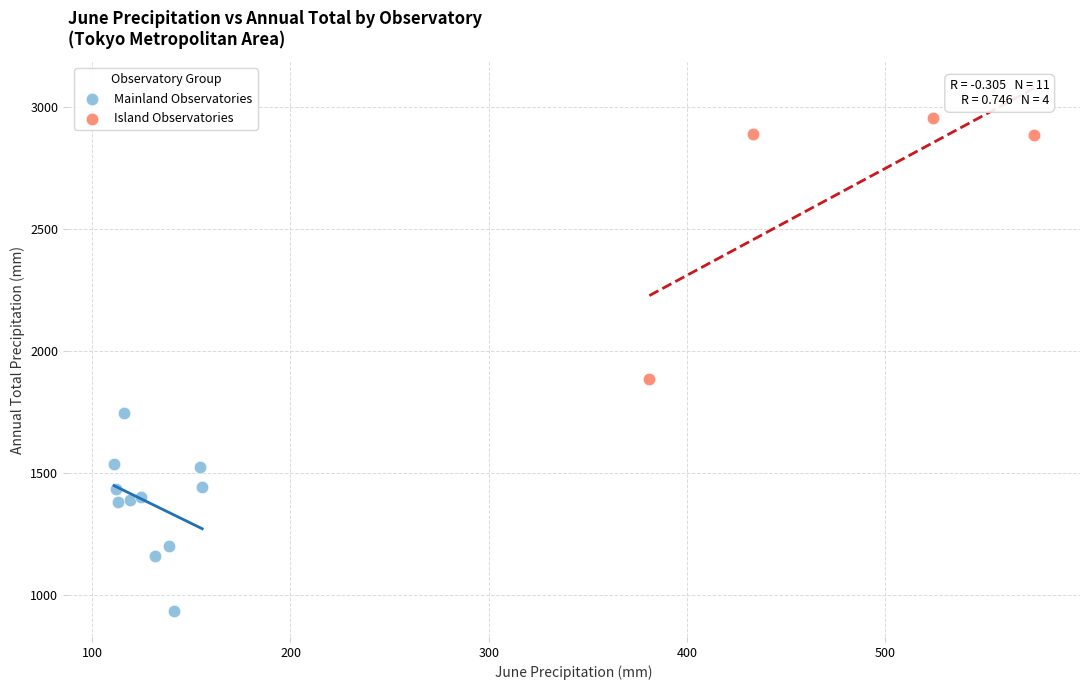

What are all the series names shown in the legend?

Mainland Observatories, Island Observatories